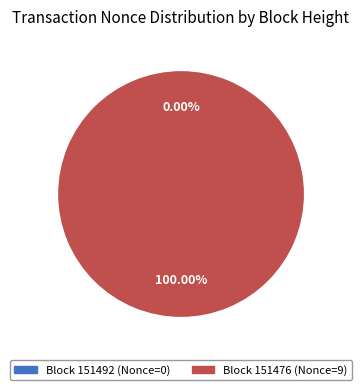

What percentage is NOT represented by 151492?

100.0%